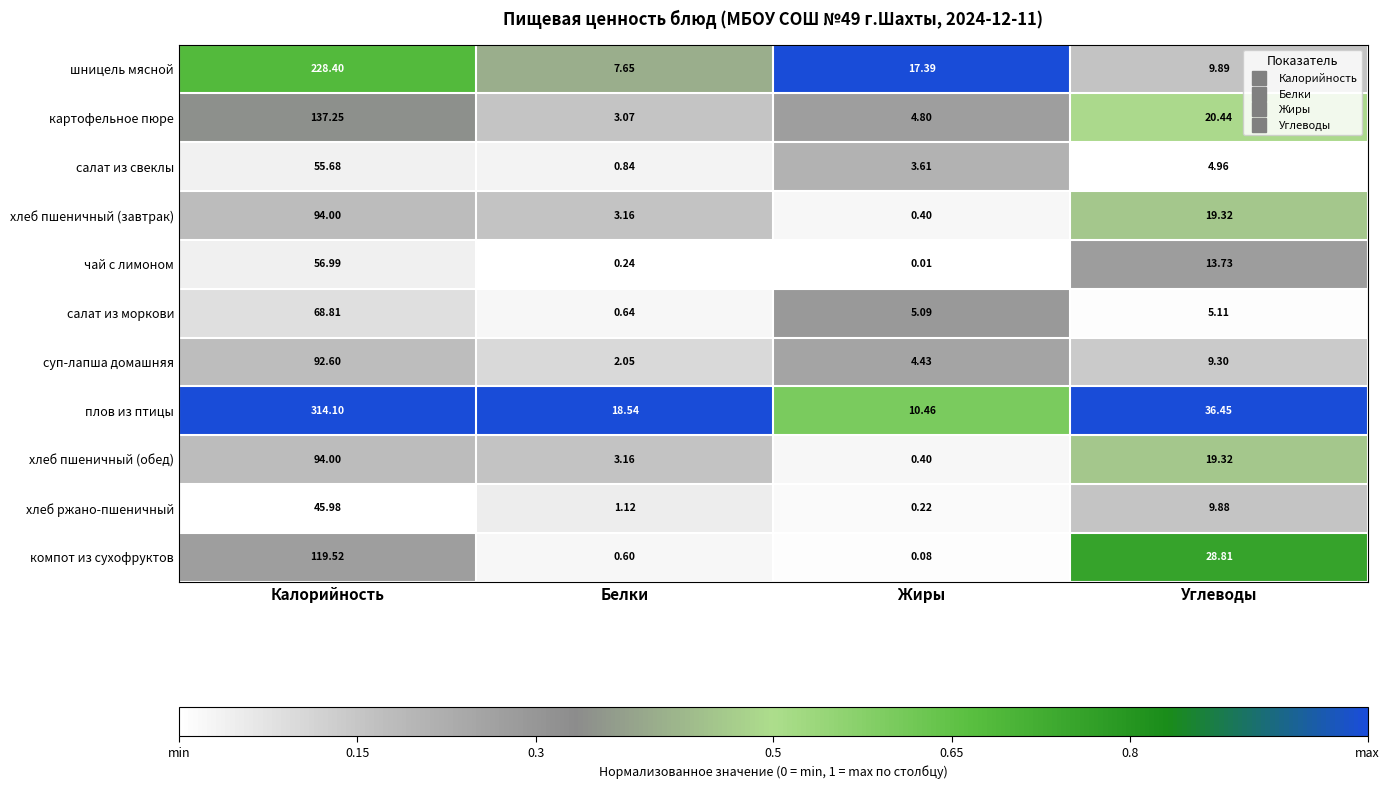

Which series has the largest total across all categories?

плов из птицы